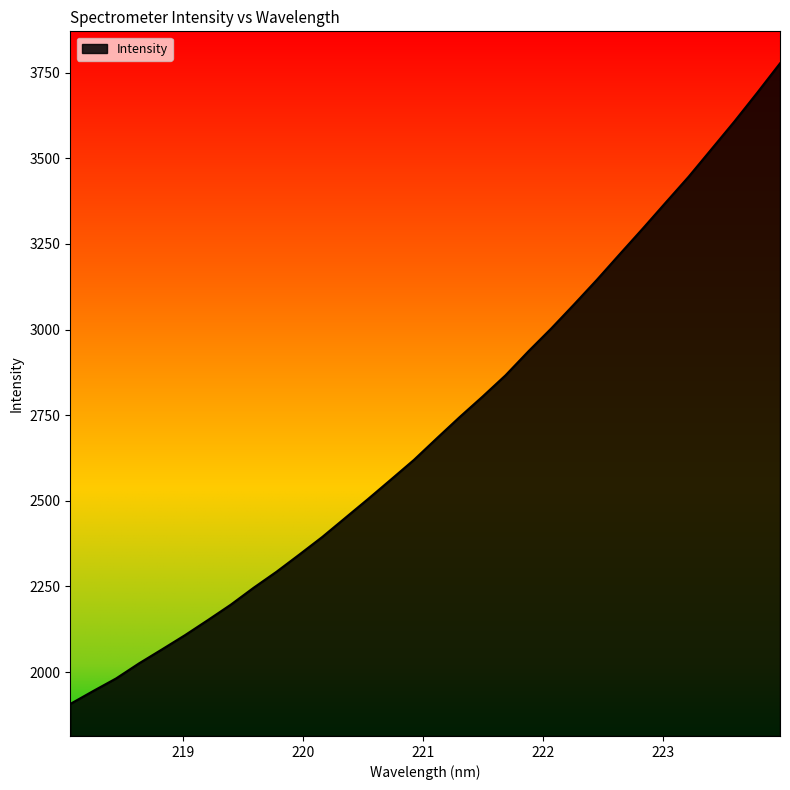

What is the difference between the maximum and minimum values?

1870.5